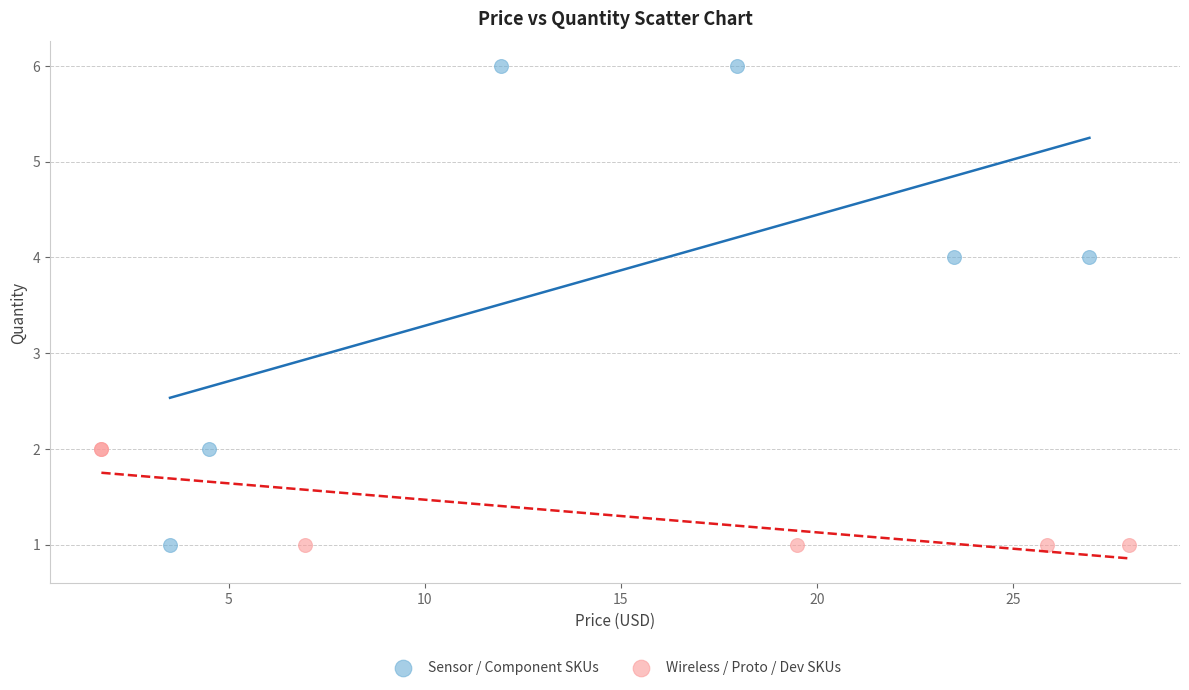

Which series reaches the maximum Y coordinate?

Sensor / Component SKUs